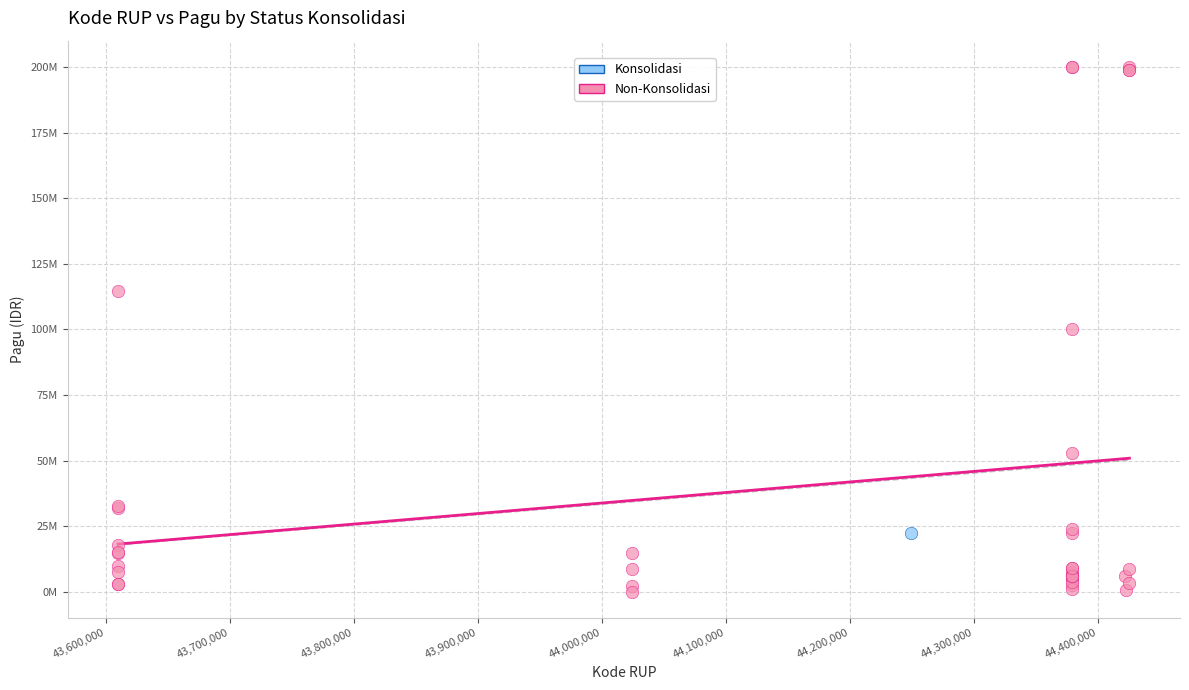

What are all the series names shown in the legend?

Konsolidasi, Non-Konsolidasi